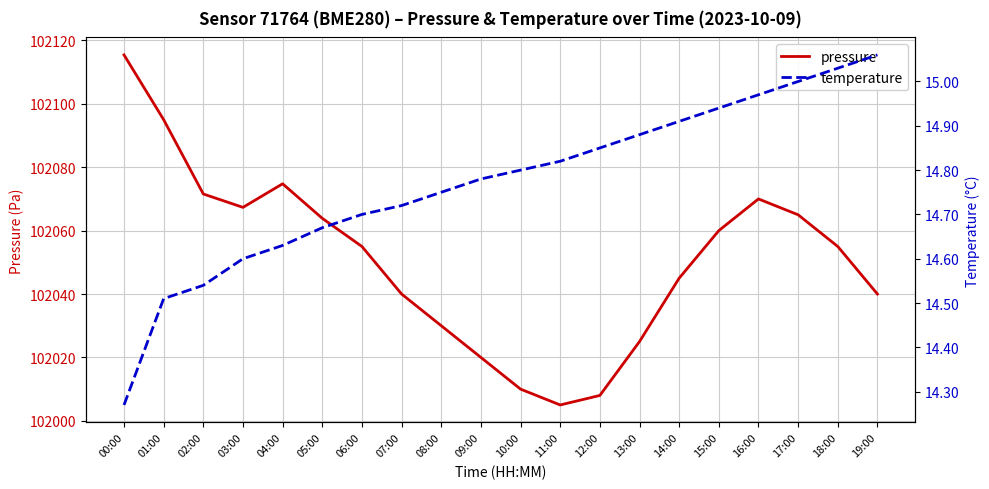

Is it true that pressure equals 30613.4 at 06:00?

False